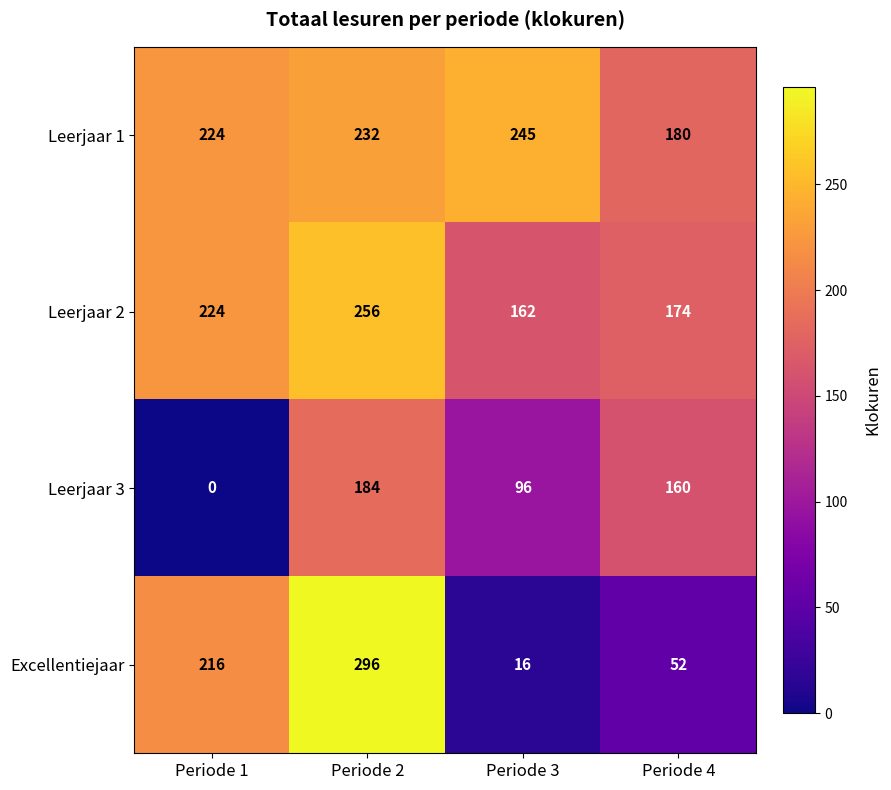

Which category has the lowest value across all series?

Periode 1